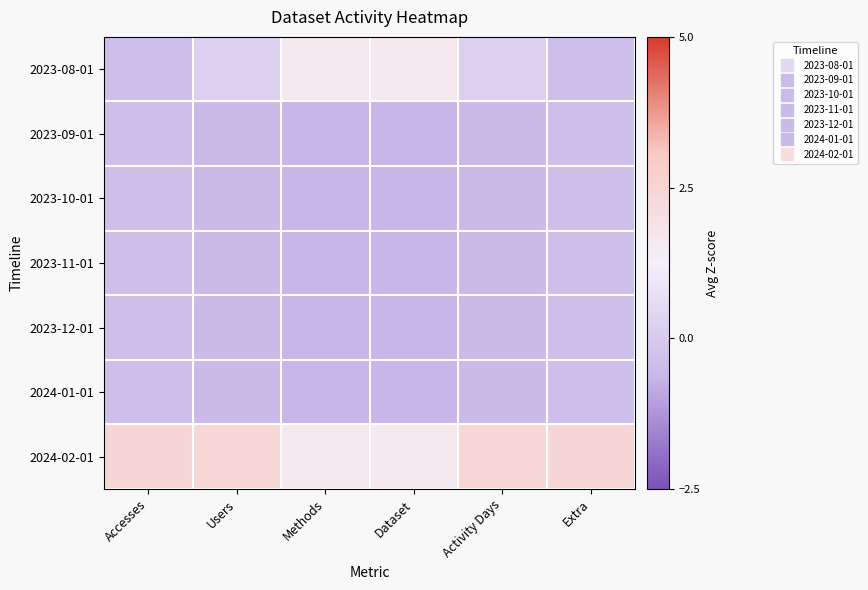

Reading left to right, what are all the values shown in this chart?

2023-08-01: Accesses=-0.4	Users=0.2	Methods=1.6	Dataset=1.6	Activity Days=0.2	Extra=-0.4
2023-09-01: Accesses=-0.4	Users=-0.5	Methods=-0.6	Dataset=-0.6	Activity Days=-0.5	Extra=-0.4
2023-10-01: Accesses=-0.4	Users=-0.5	Methods=-0.6	Dataset=-0.6	Activity Days=-0.5	Extra=-0.4
2023-11-01: Accesses=-0.4	Users=-0.5	Methods=-0.6	Dataset=-0.6	Activity Days=-0.5	Extra=-0.4
2023-12-01: Accesses=-0.4	Users=-0.5	Methods=-0.6	Dataset=-0.6	Activity Days=-0.5	Extra=-0.4
2024-01-01: Accesses=-0.4	Users=-0.5	Methods=-0.6	Dataset=-0.6	Activity Days=-0.5	Extra=-0.4
2024-02-01: Accesses=2.4	Users=2.4	Methods=1.6	Dataset=1.6	Activity Days=2.4	Extra=2.4